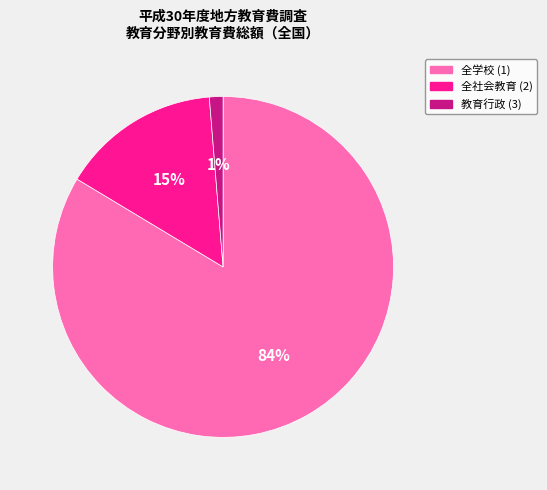

Is there any slice that represents more than half of the pie?

Yes